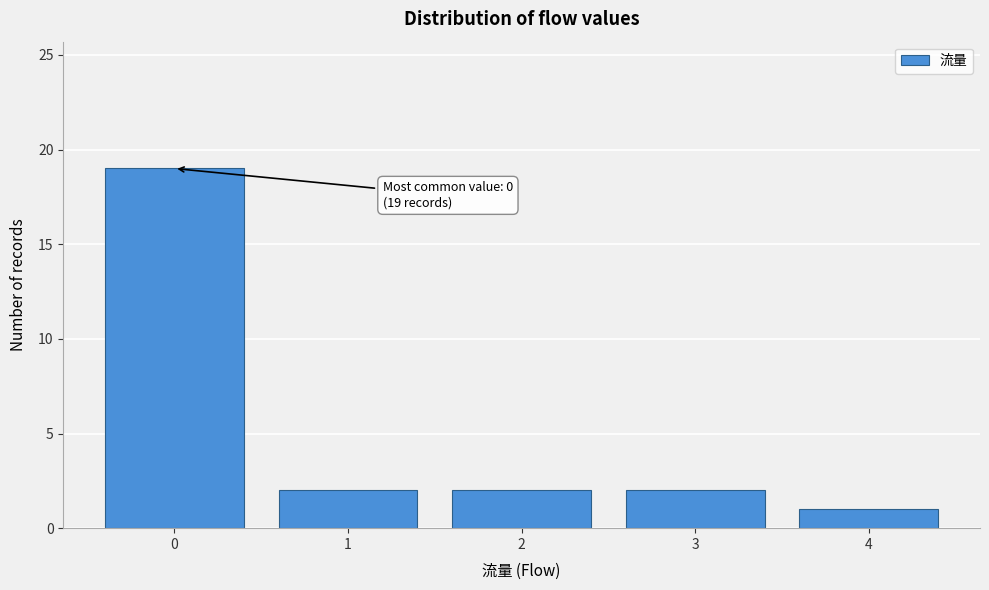

Over which range of the x-axis is the bar tallest?

-0.5 to 0.5